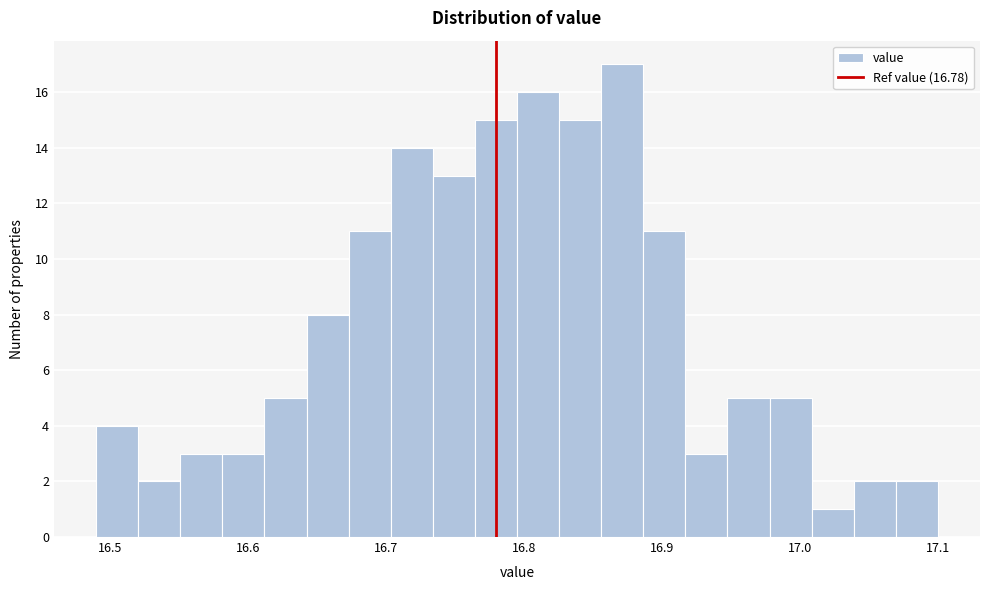

Read against the x-axis, roughly where is the centre of the tallest bar?

16.87